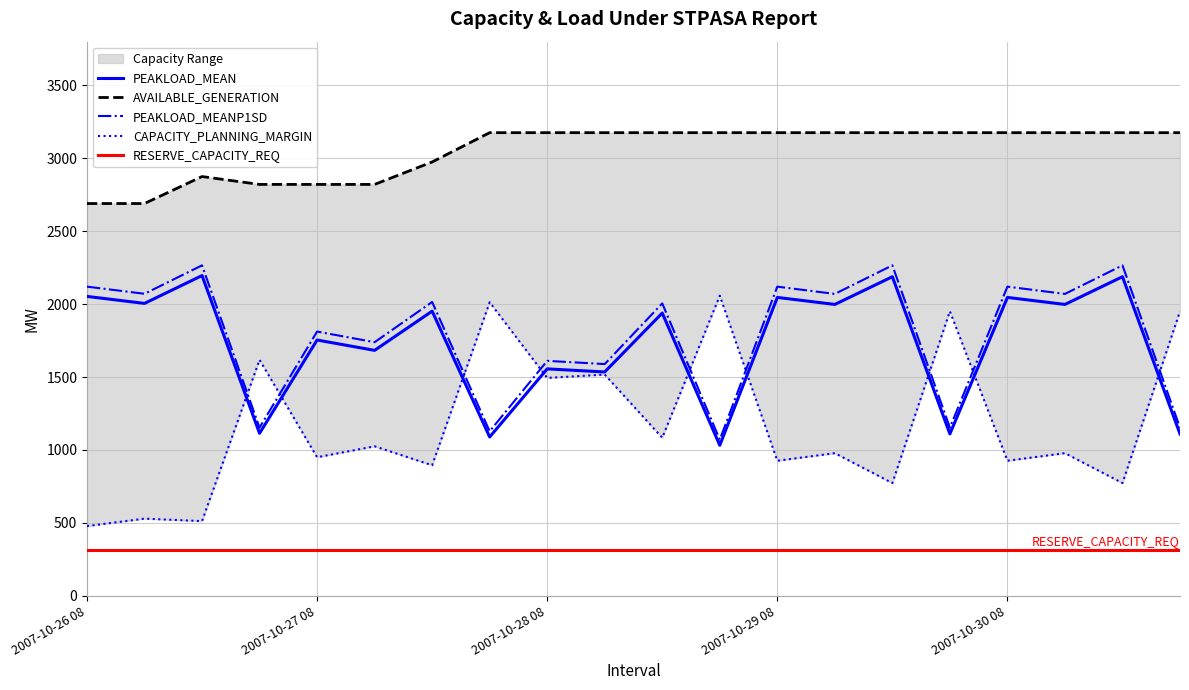

What position from the left is 2007-10-29 08?

13